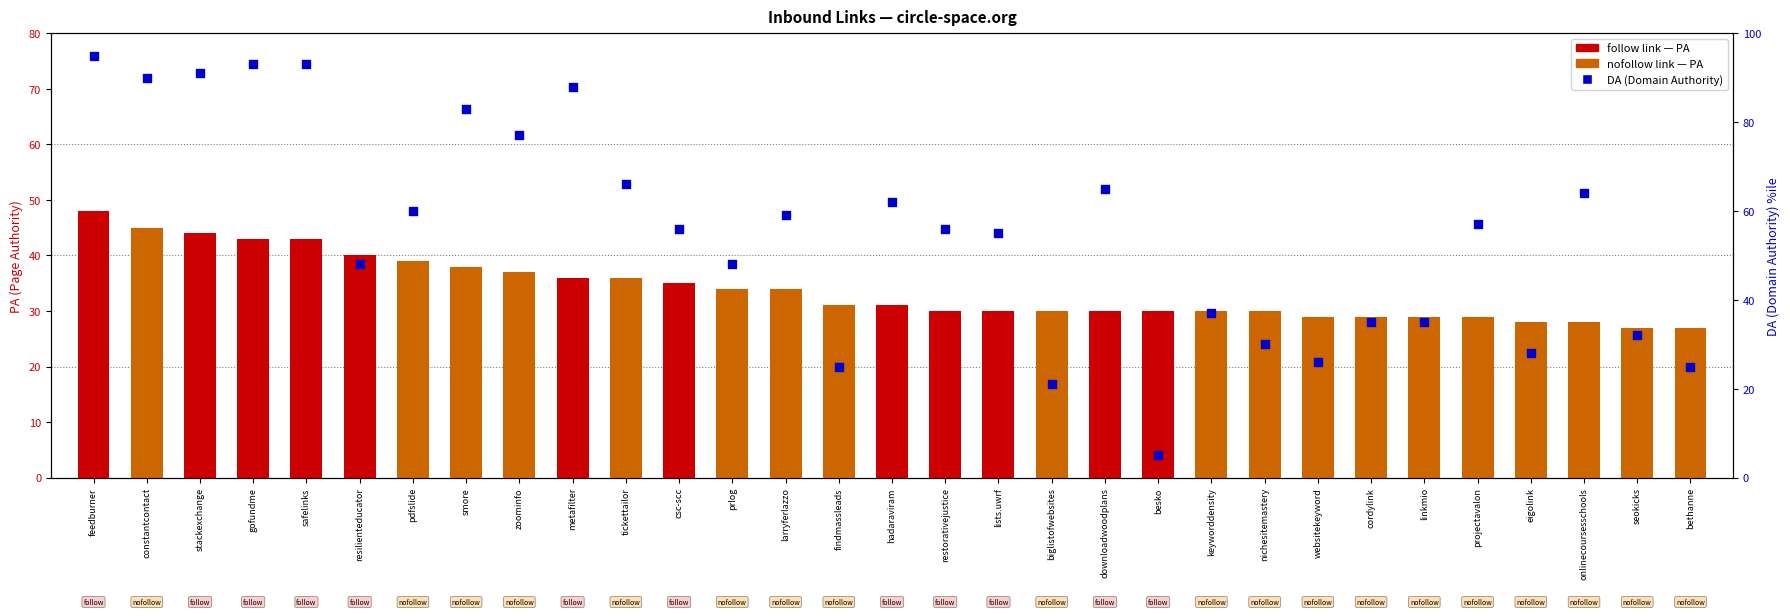

What is the total value across all series at feedburner?

143